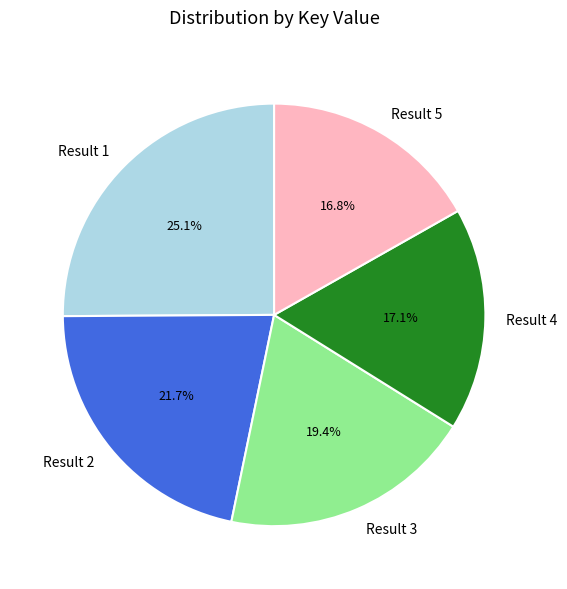

How many slices are in this pie chart?

5